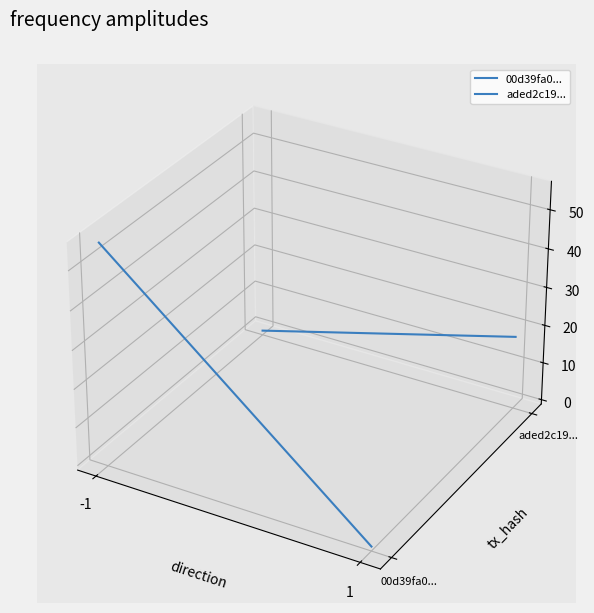

How many data points does each series have?

2